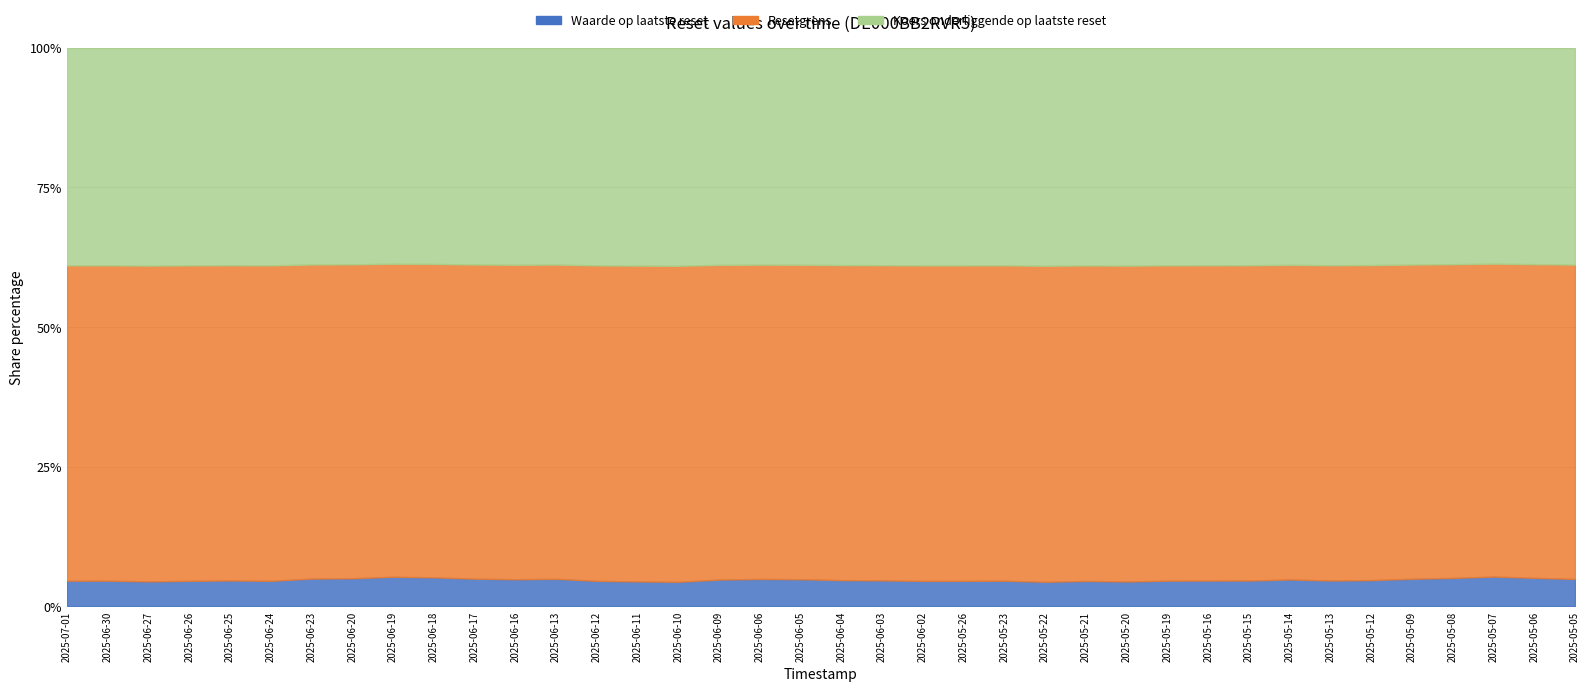

At which category does Koers onderliggende op laatste reset reach its first local peak?

2025-06-27